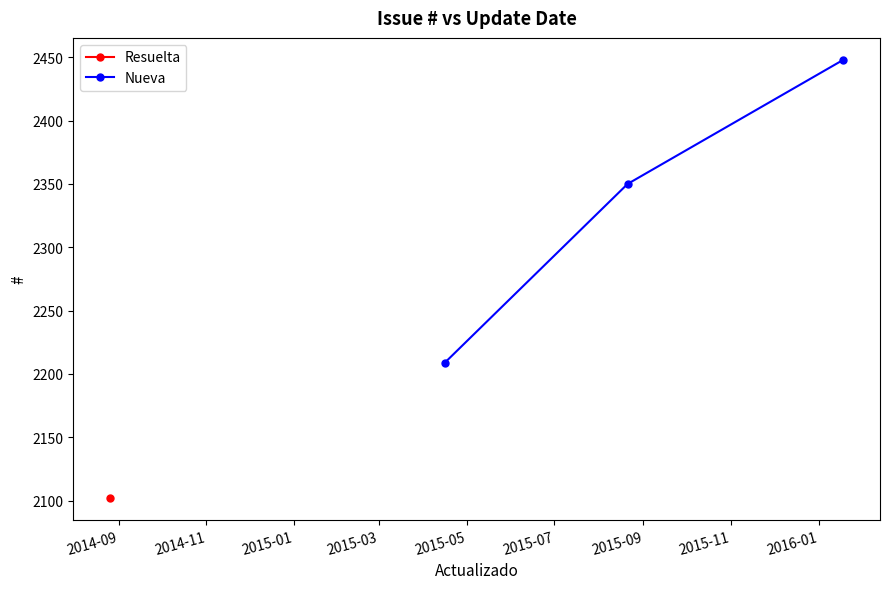

What is the value of the Nueva point at the 3rd from the left?

2448